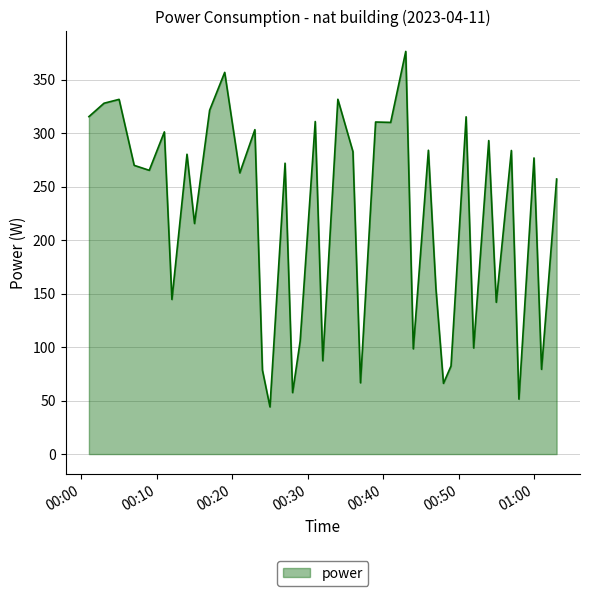

How many values are below 271?

20